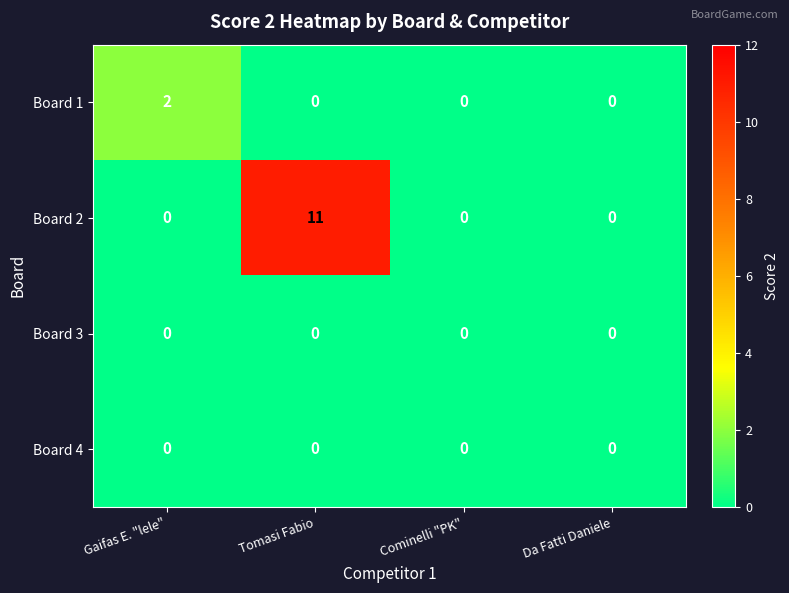

The Board 3 series shows 0 at Gaifas E. "lele". True or false?

True